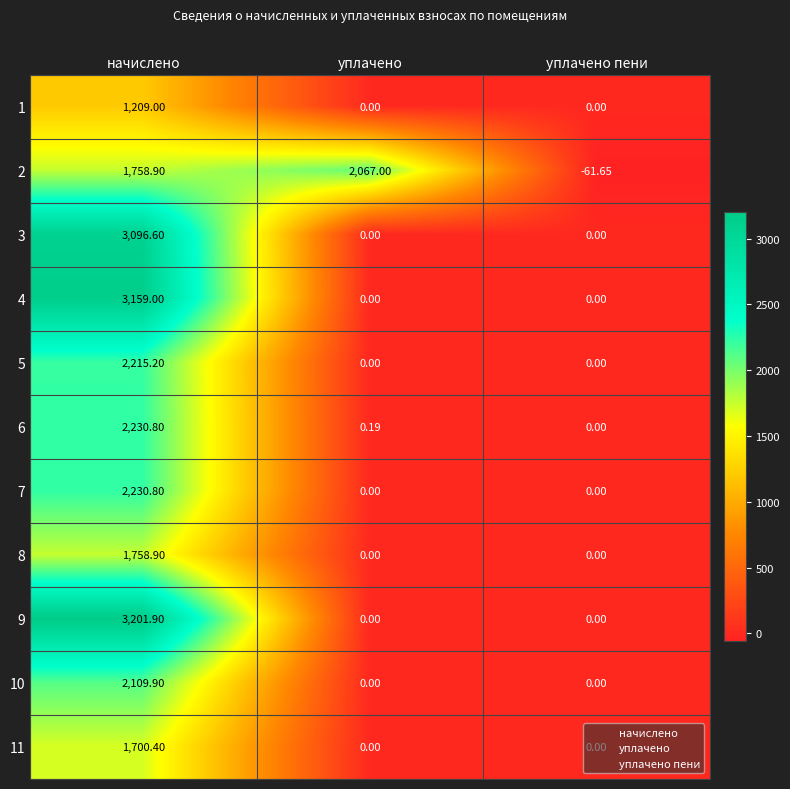

Which series changed the most between начислено and уплачено пени?

9